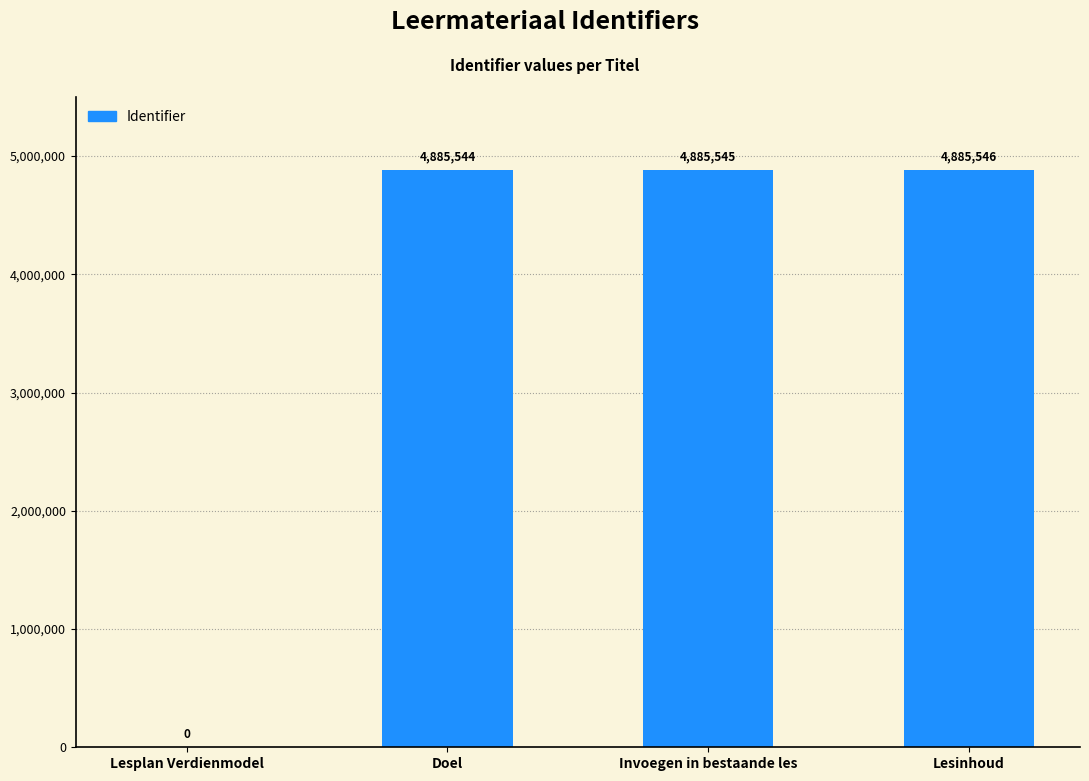

What is the change in value from Lesplan Verdienmodel to Doel?

+4885544